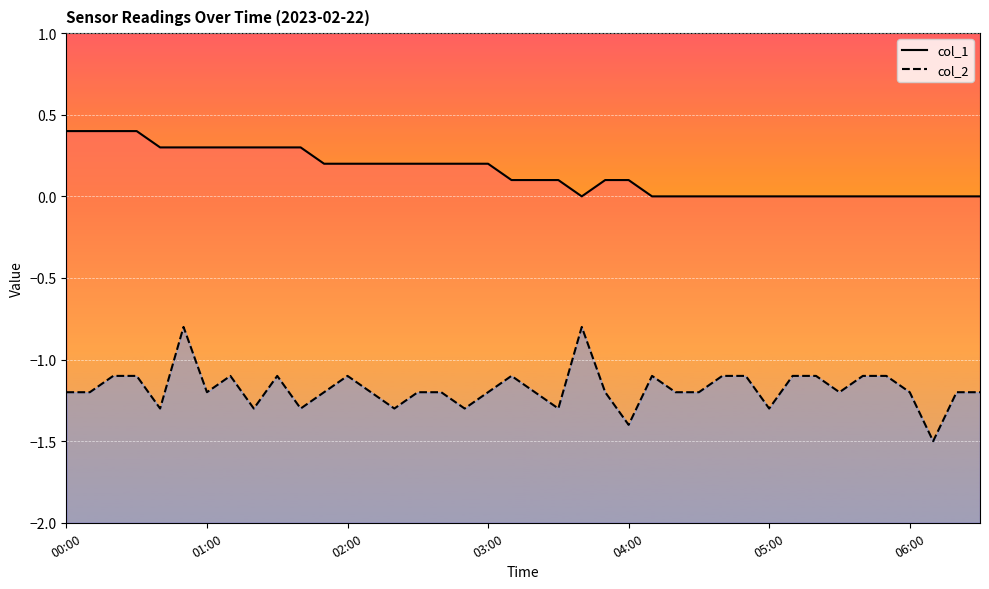

At which label does col_1 reach its minimum?

03:40